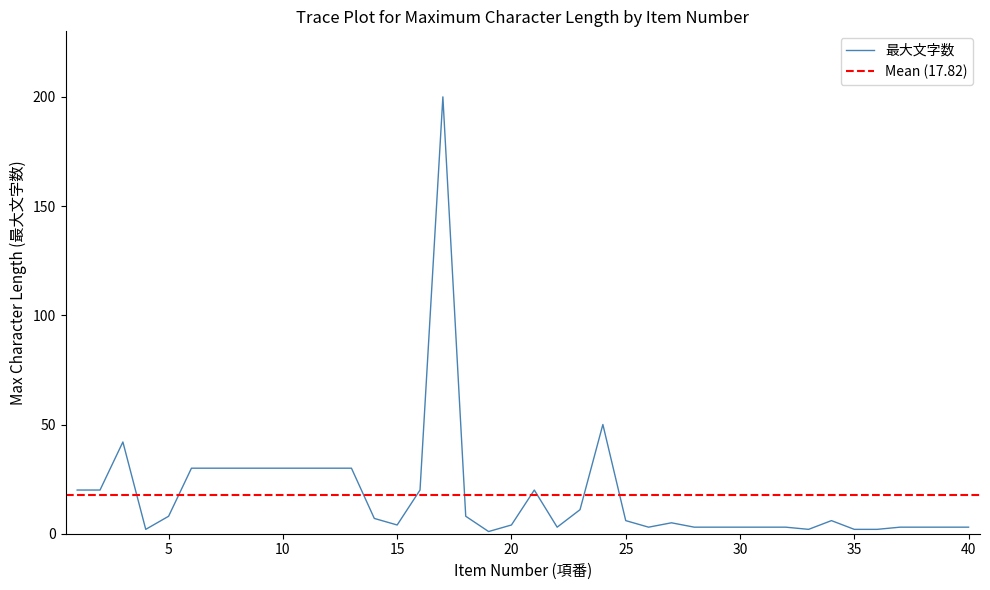

True or false: the data shows 7 at 14.

True